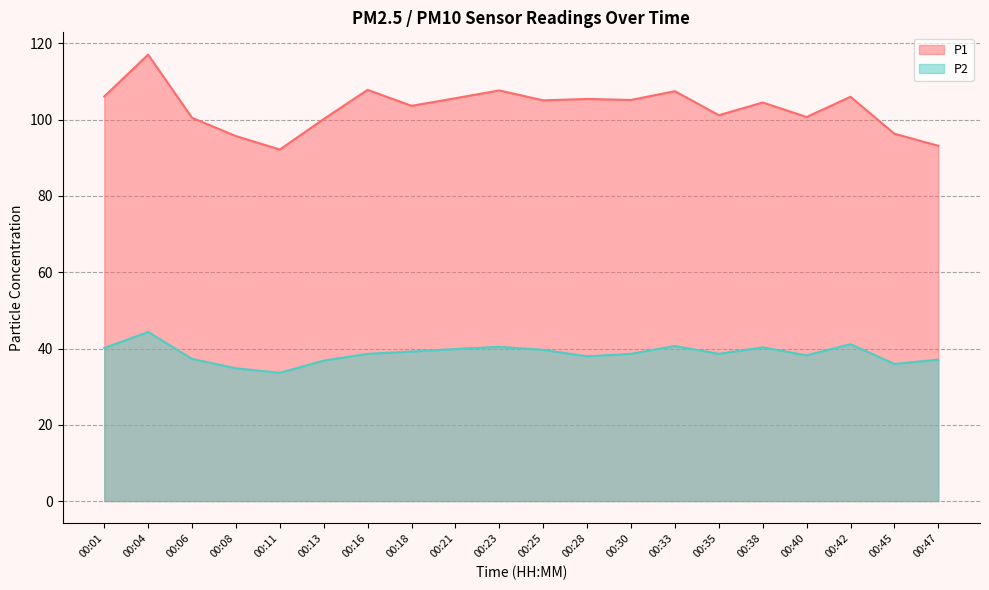

What are all the series names shown in the legend?

P1, P2